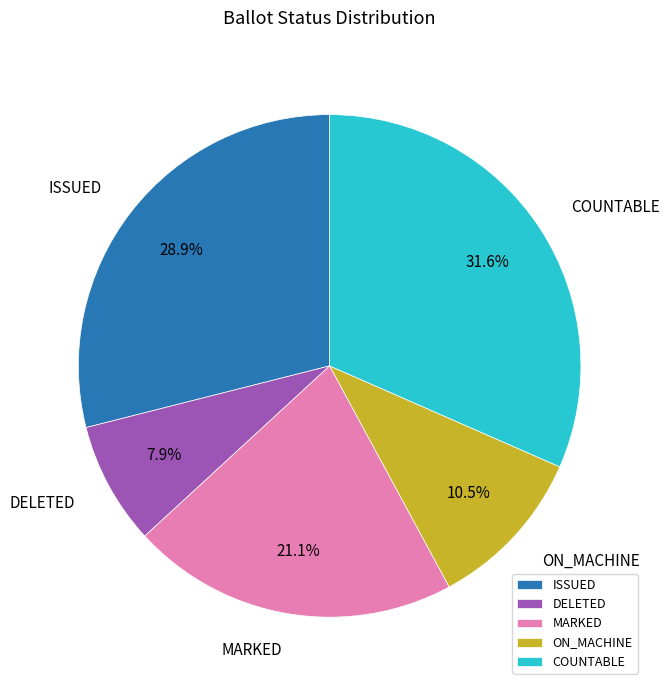

Rank the categories by value from highest to lowest.

COUNTABLE, ISSUED, MARKED, ON_MACHINE, DELETED